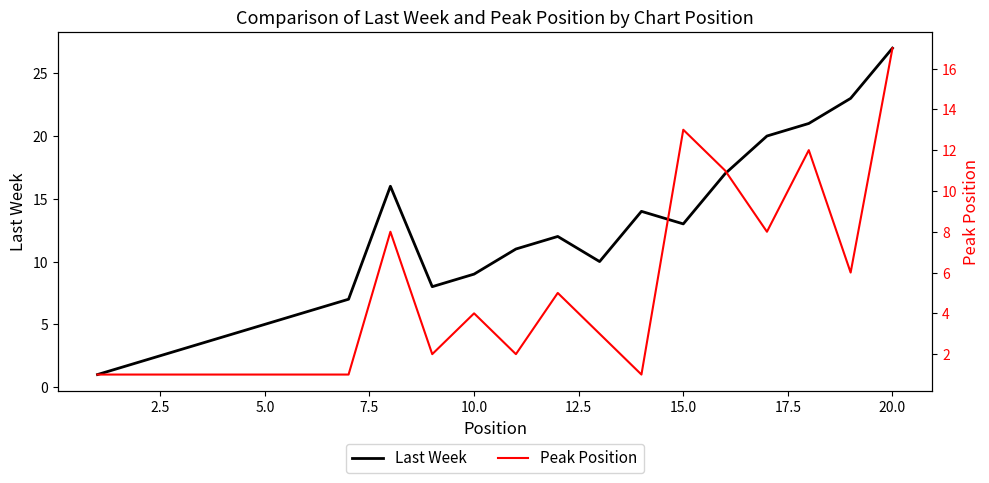

Does the chart display data point markers on the line(s)?

No